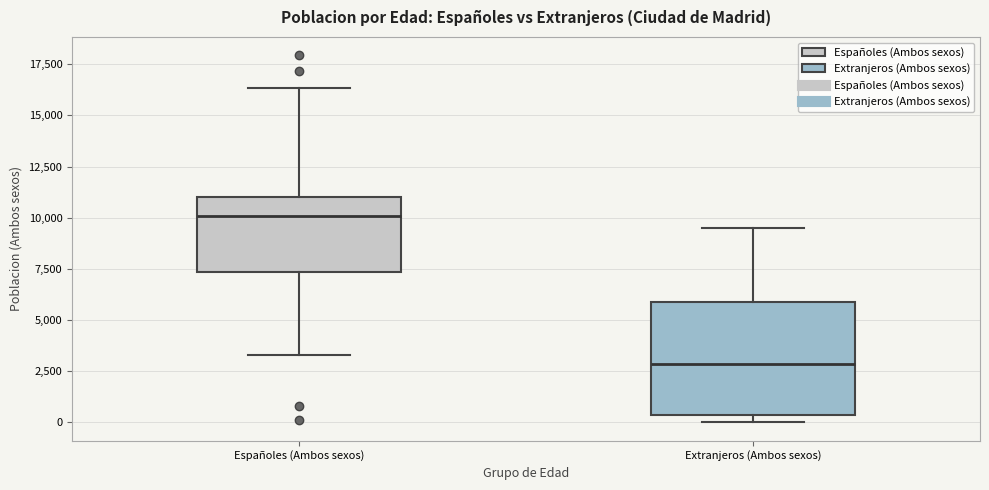

Which box has the lowest median line?

Extranjeros (Ambos sexos)